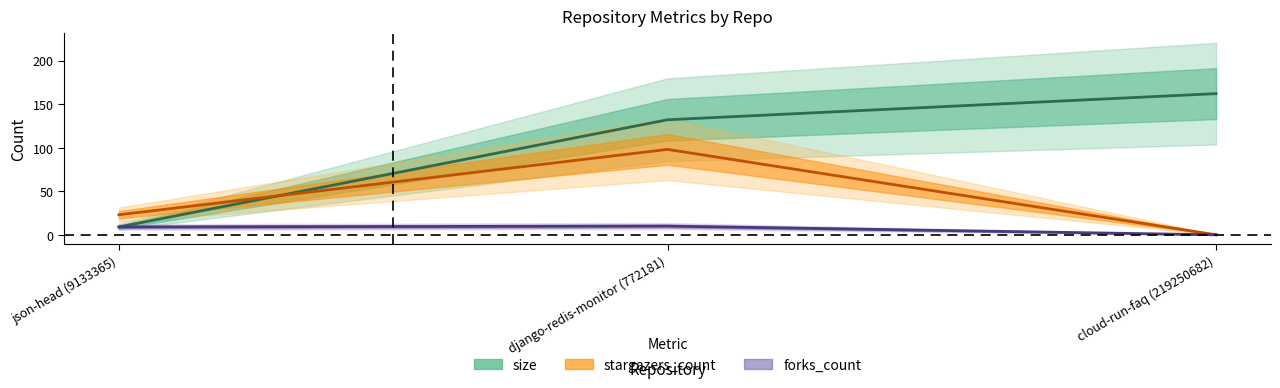

Does the chart have visible grid lines?

No